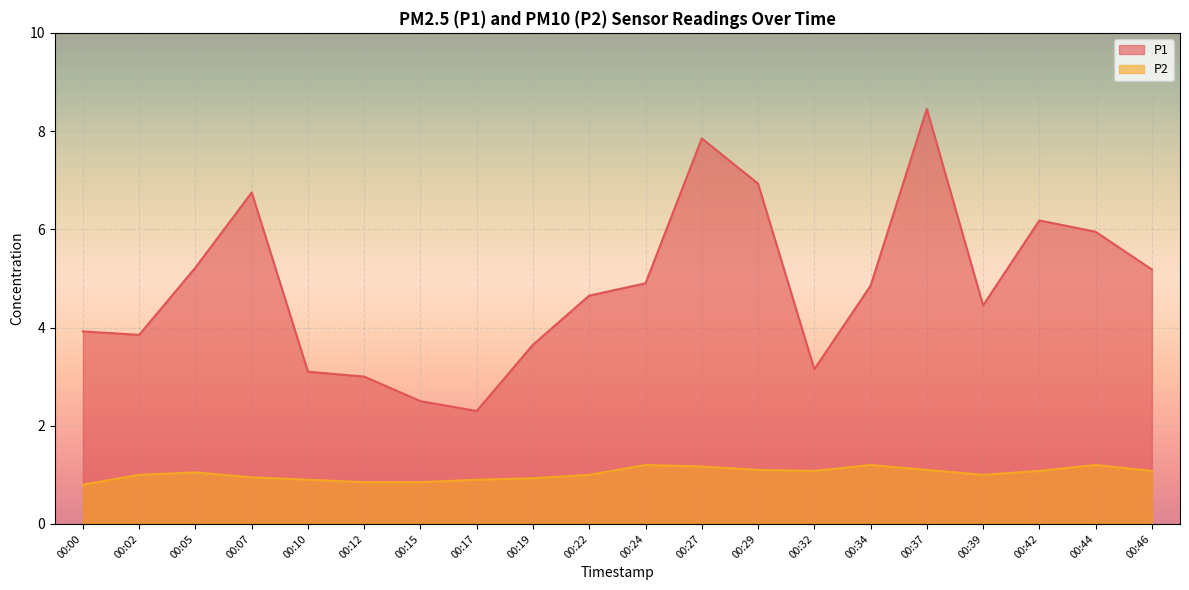

What is the difference between the maximum and minimum values in the P1 series?

6.1